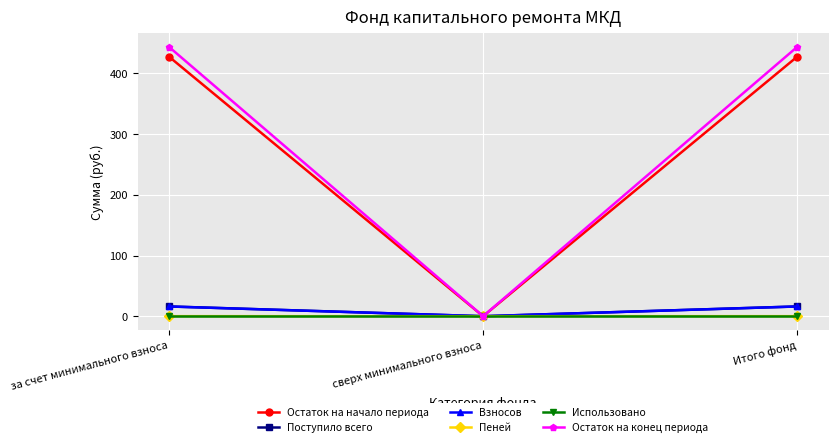

What is the label of the 3rd point from the left?

Итого фонд